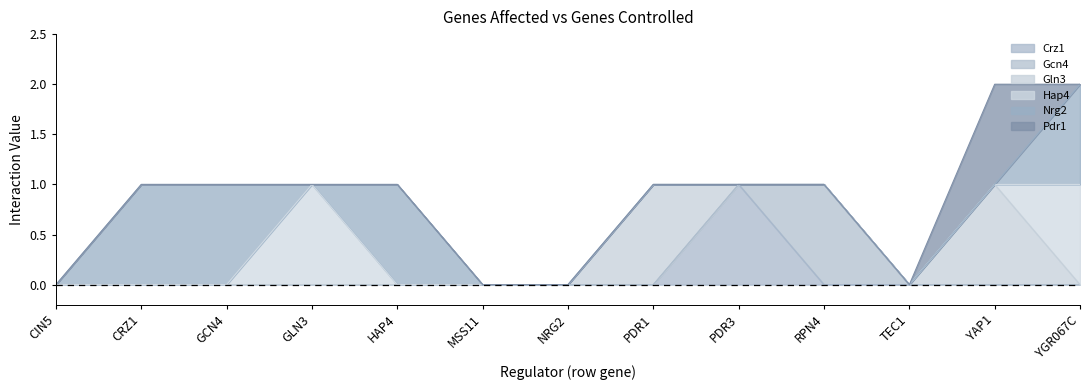

Reading right to left, list all the values displayed in this chart.

Crz1: YGR067C=0	YAP1=0	TEC1=0	RPN4=0	PDR3=1	PDR1=0	NRG2=0	MSS11=0	HAP4=0	GLN3=0	GCN4=0	CRZ1=0	CIN5=0
Gcn4: YGR067C=0	YAP1=0	TEC1=0	RPN4=1	PDR3=0	PDR1=0	NRG2=0	MSS11=0	HAP4=0	GLN3=0	GCN4=0	CRZ1=0	CIN5=0
Gln3: YGR067C=0	YAP1=1	TEC1=0	RPN4=0	PDR3=0	PDR1=1	NRG2=0	MSS11=0	HAP4=0	GLN3=0	GCN4=0	CRZ1=0	CIN5=0
Hap4: YGR067C=1	YAP1=0	TEC1=0	RPN4=0	PDR3=0	PDR1=0	NRG2=0	MSS11=0	HAP4=0	GLN3=1	GCN4=0	CRZ1=0	CIN5=0
Nrg2: YGR067C=1	YAP1=0	TEC1=0	RPN4=0	PDR3=0	PDR1=0	NRG2=0	MSS11=0	HAP4=1	GLN3=0	GCN4=1	CRZ1=1	CIN5=0
Pdr1: YGR067C=0	YAP1=1	TEC1=0	RPN4=0	PDR3=0	PDR1=0	NRG2=0	MSS11=0	HAP4=0	GLN3=0	GCN4=0	CRZ1=0	CIN5=0